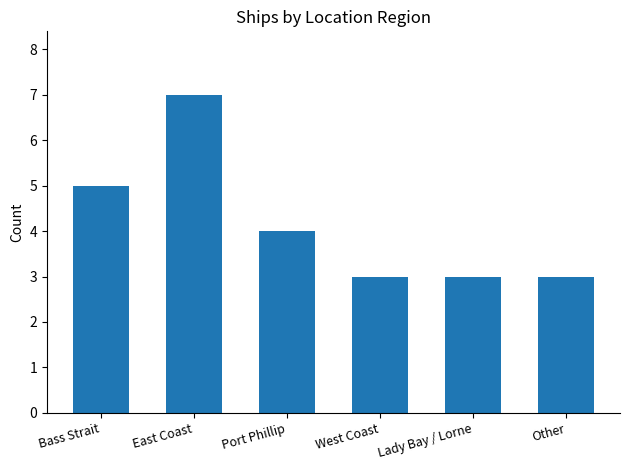

What is the maximum value shown in the chart?

7